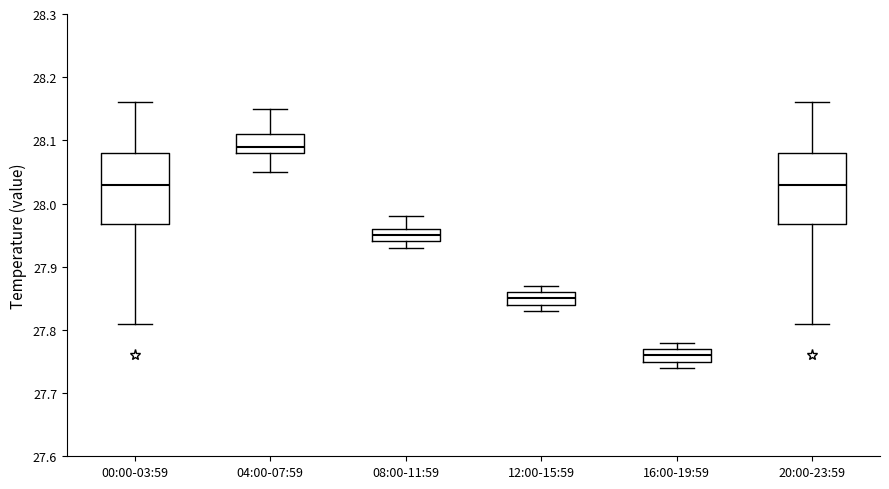

Where is the lower edge of the box for 04:00-07:59 on the y-axis? The values are not printed on the chart, so give them approximately, as read against the axis.

28.08